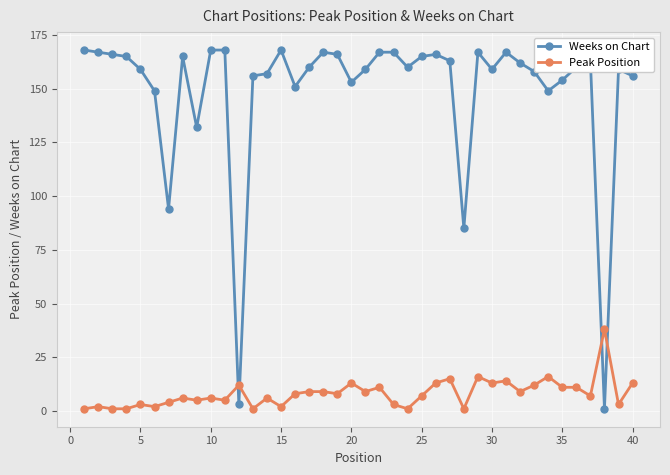

What is the average value of the Peak Position series?

8